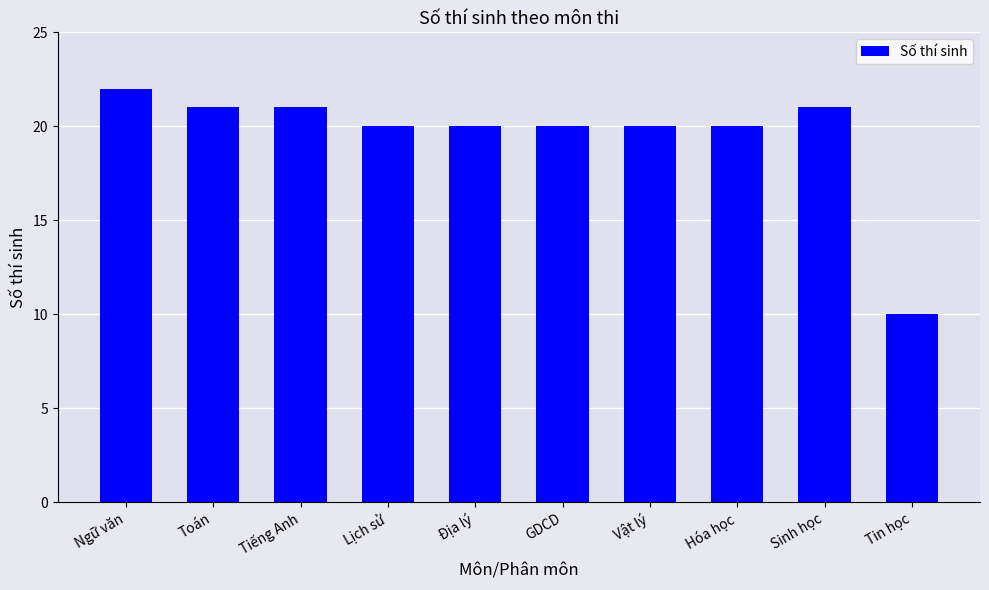

What is the minimum value shown in the chart?

10